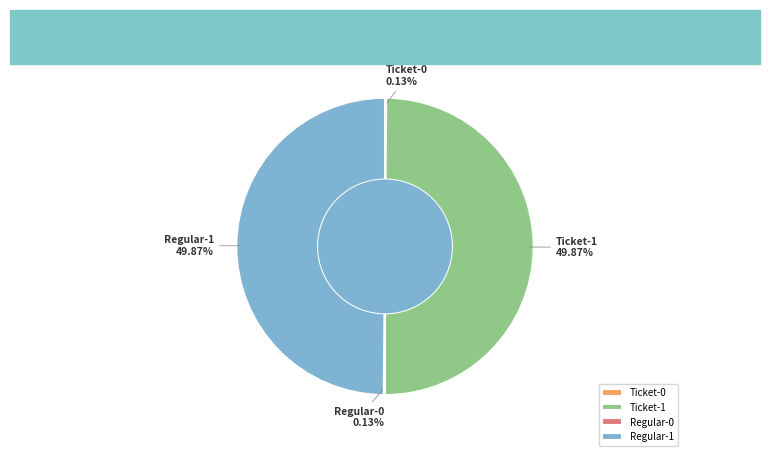

Is the sum of Regular-1 and Ticket-1 greater than half?

Yes